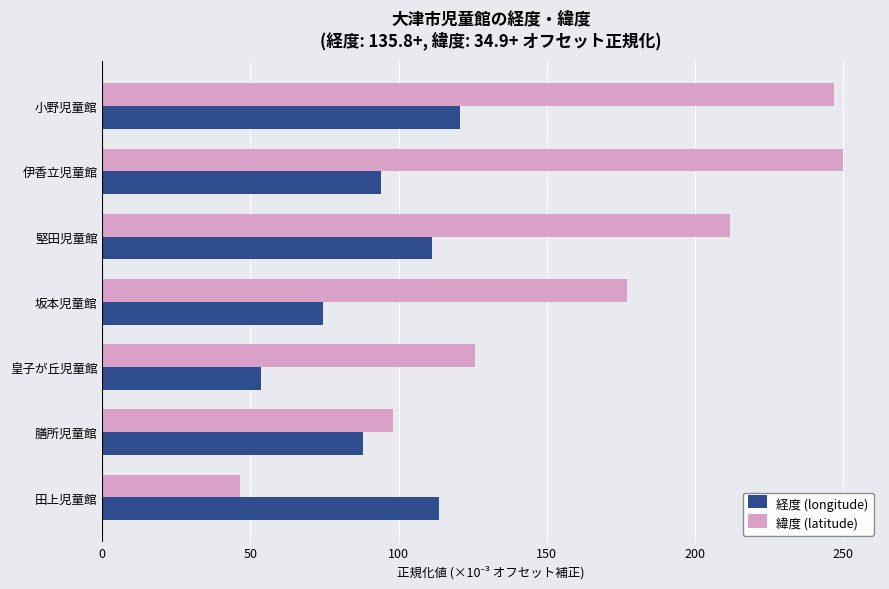

Rank the series by their average value, from lowest to highest.

経度 (longitude), 緯度 (latitude)